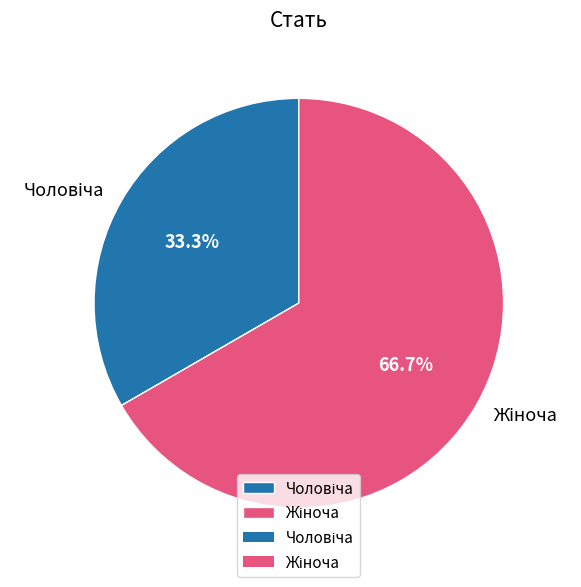

Is there a majority slice in this chart?

Yes